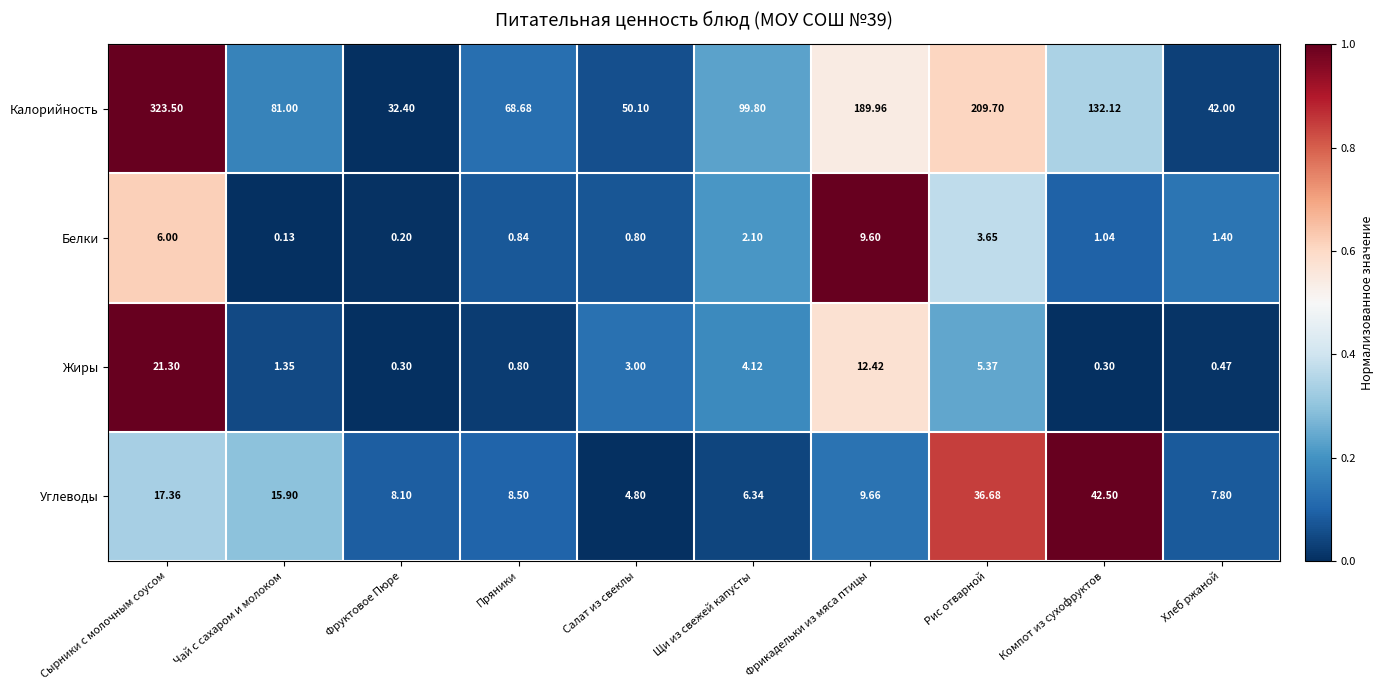

Which category has the highest value across all series?

Сырники с молочным соусом